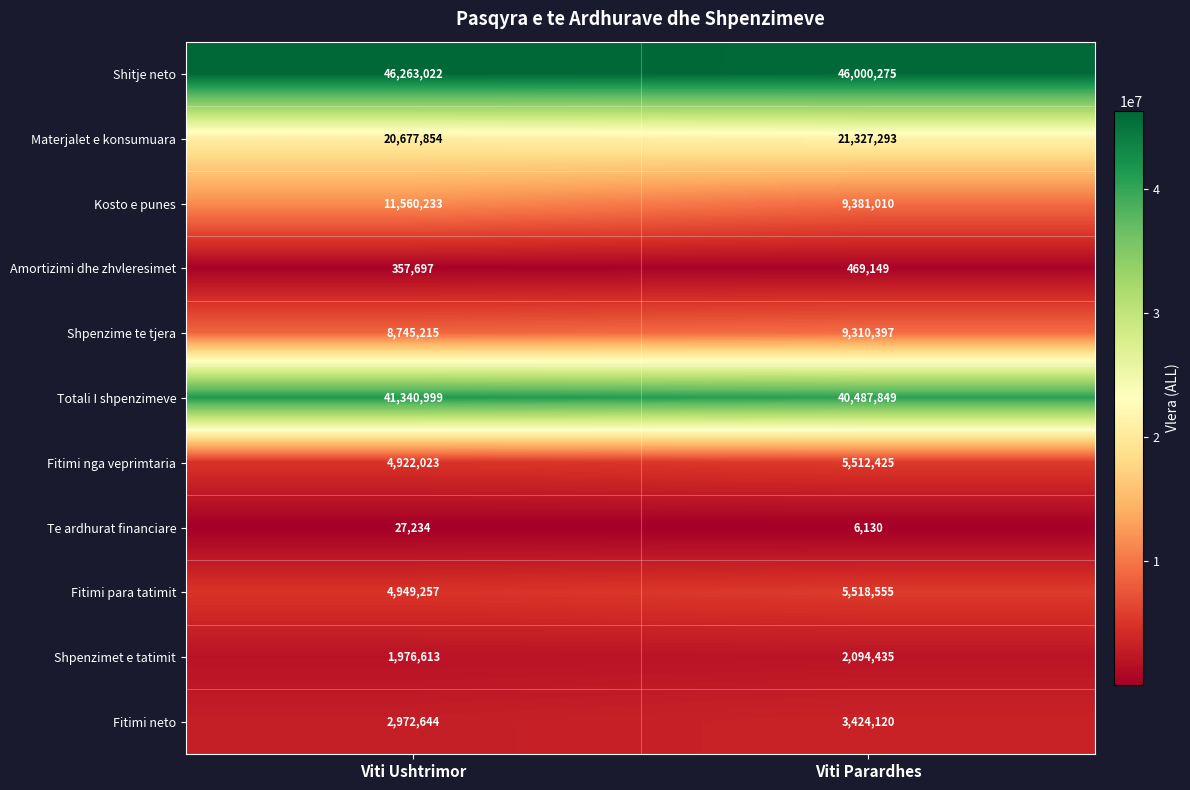

The Fitimi para tatimit series shows 8804078 at Viti Parardhes. True or false?

False